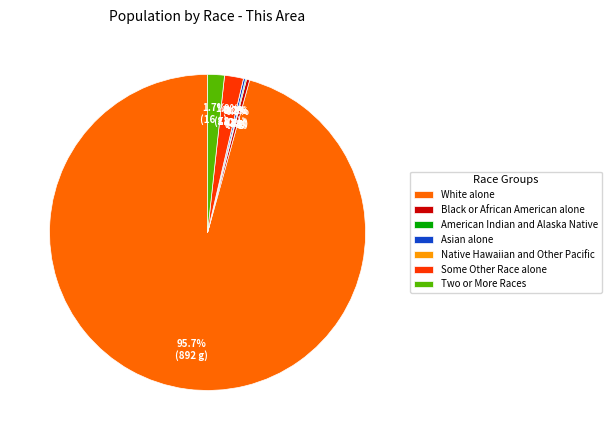

True or false: Two or More Races accounts for 2% of the total.

True